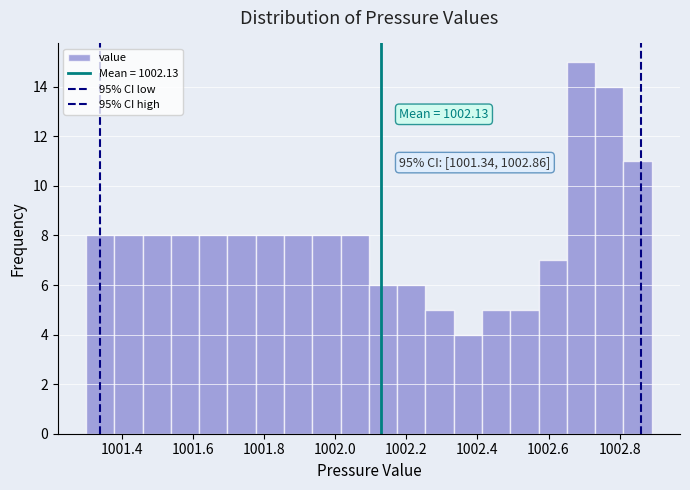

Read against the x-axis, roughly where is the centre of the tallest bar?

1002.70